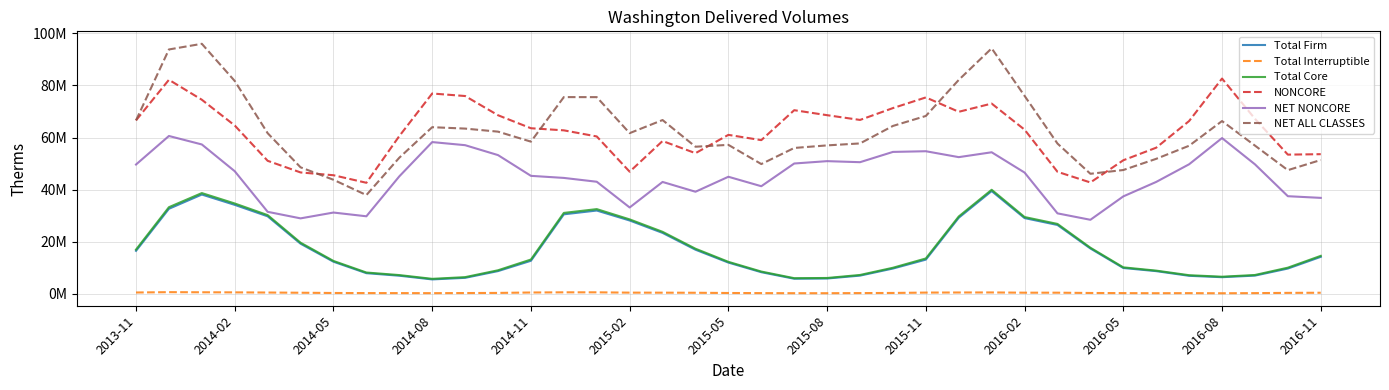

What are all the series names shown in the legend?

Total Firm, Total Interruptible, Total Core, NONCORE, NET NONCORE, NET ALL CLASSES